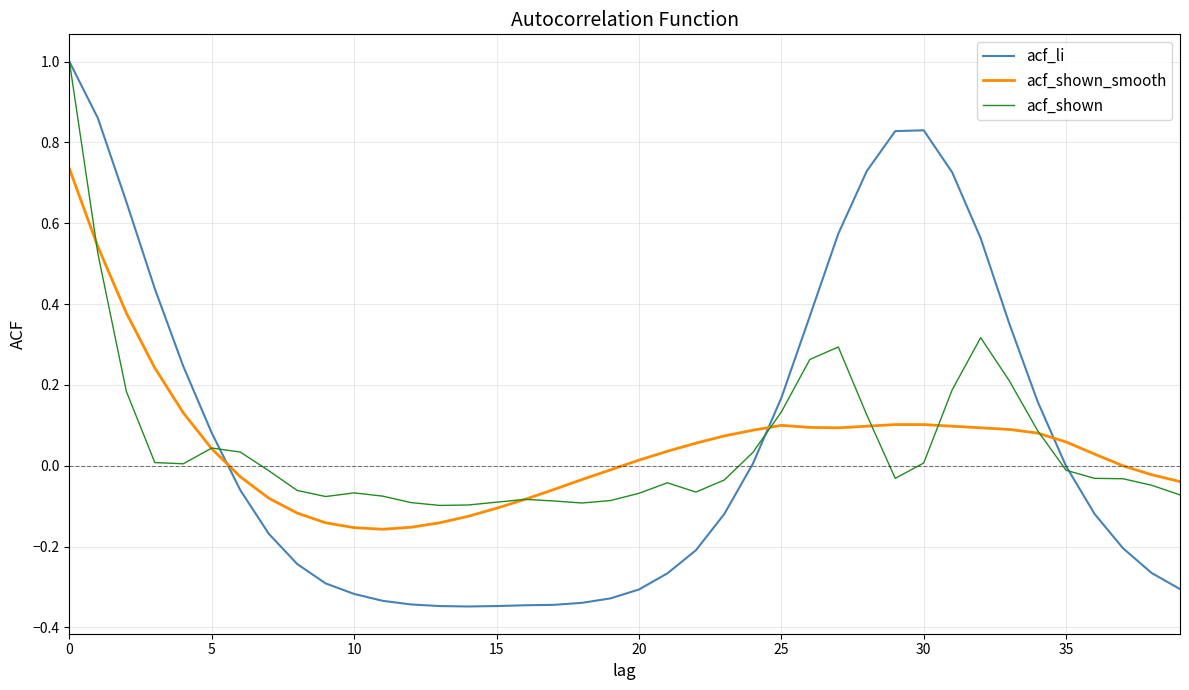

What is the maximum value shown in the chart?

1.0